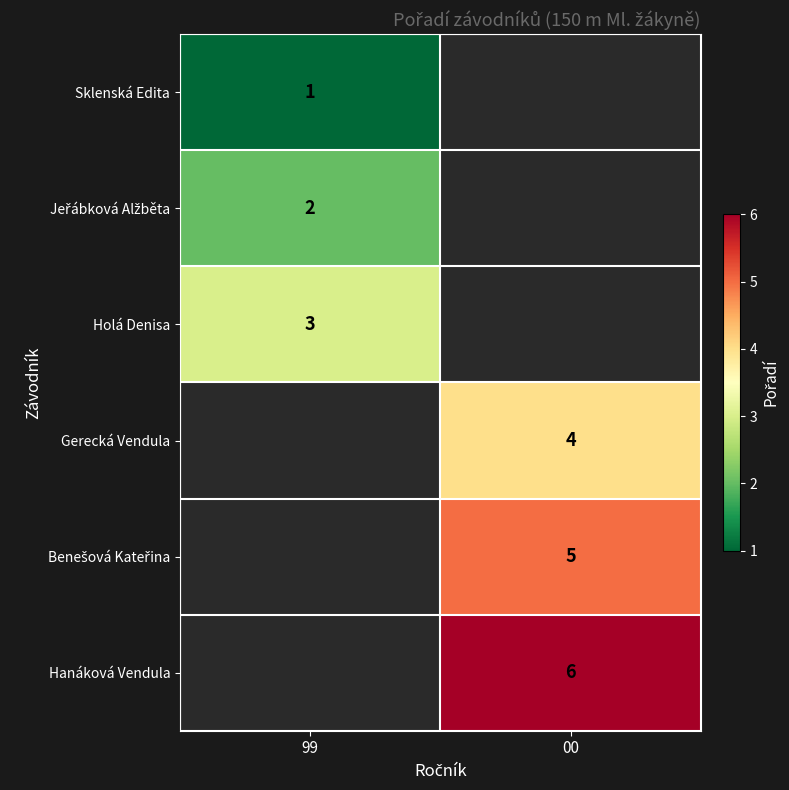

The Hanáková Vendula series shows 6 at 00. True or false?

True